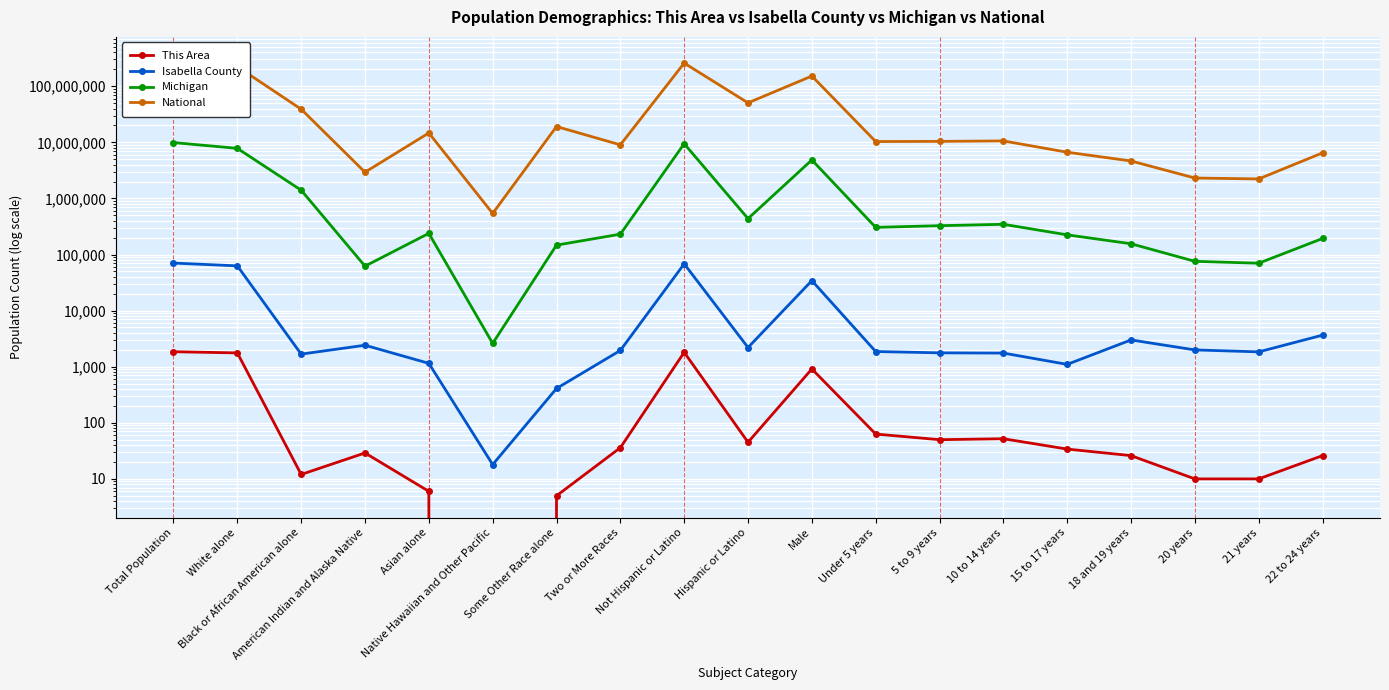

True or false: Isabella County has more than 0 points higher than both neighbors.

True